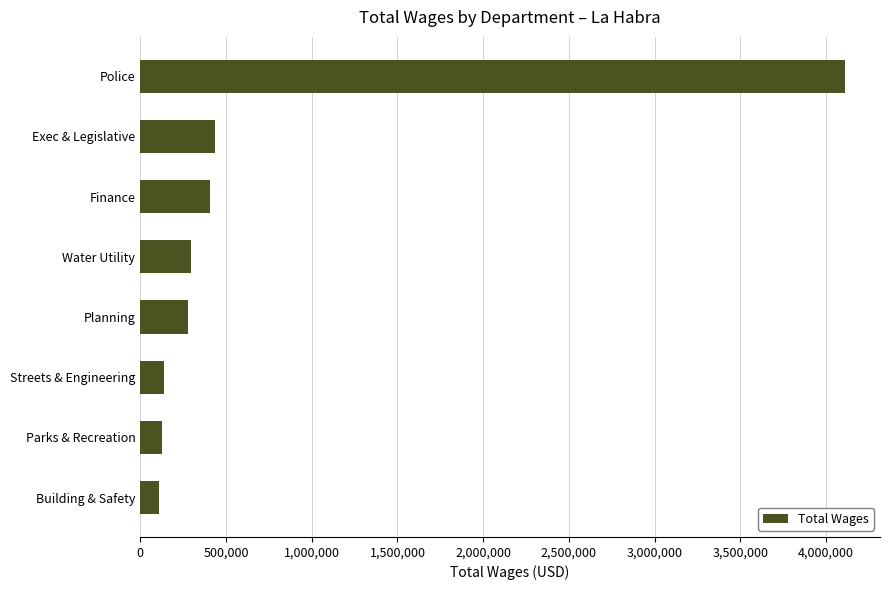

What is the change in value from Parks & Recreation to Water Utility?

+169932